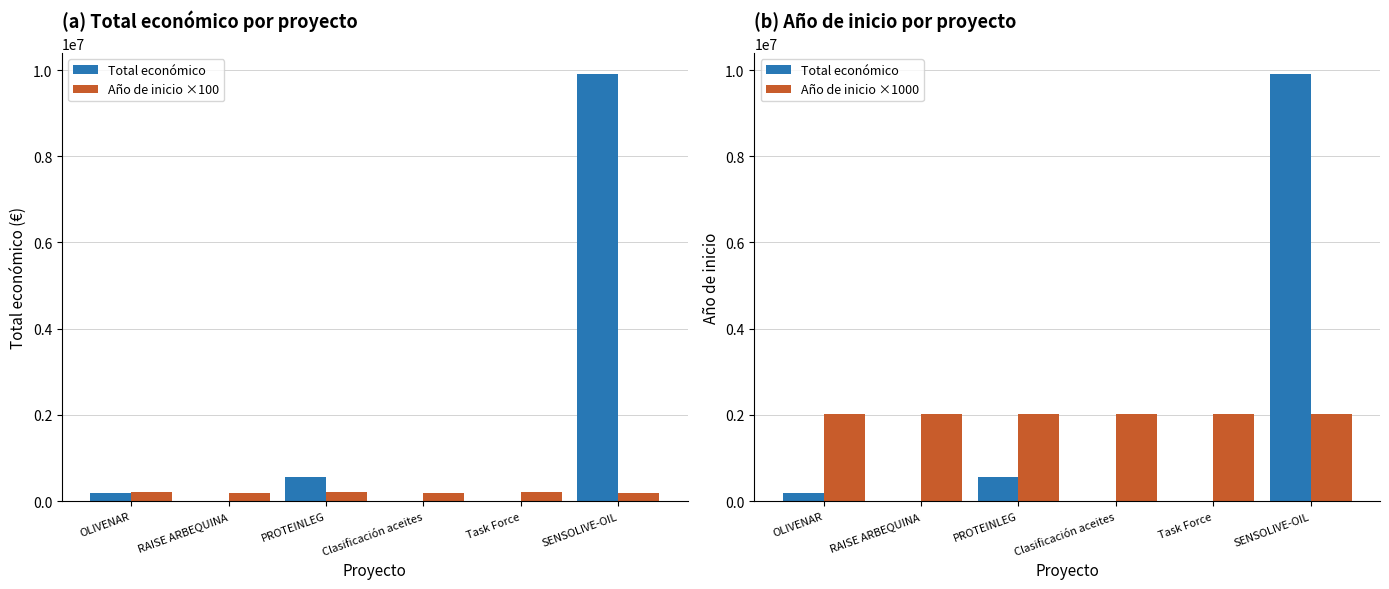

Is the value of Año de inicio ×1000 at OLIVENAR greater than the value of Total económico at Clasificación aceites?

Yes